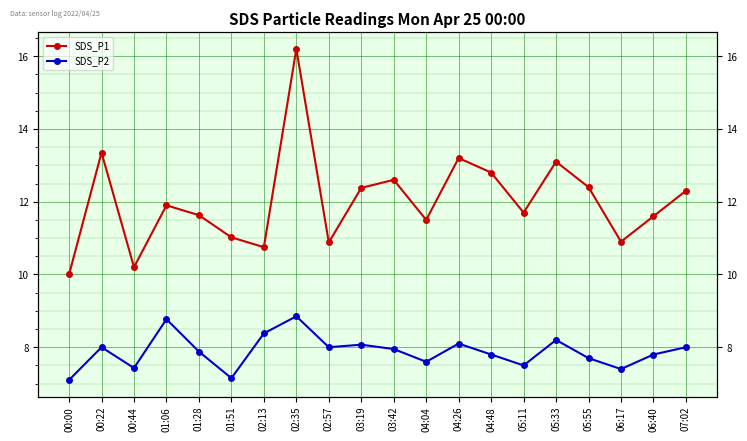

Which category has the highest value across all series?

02:35